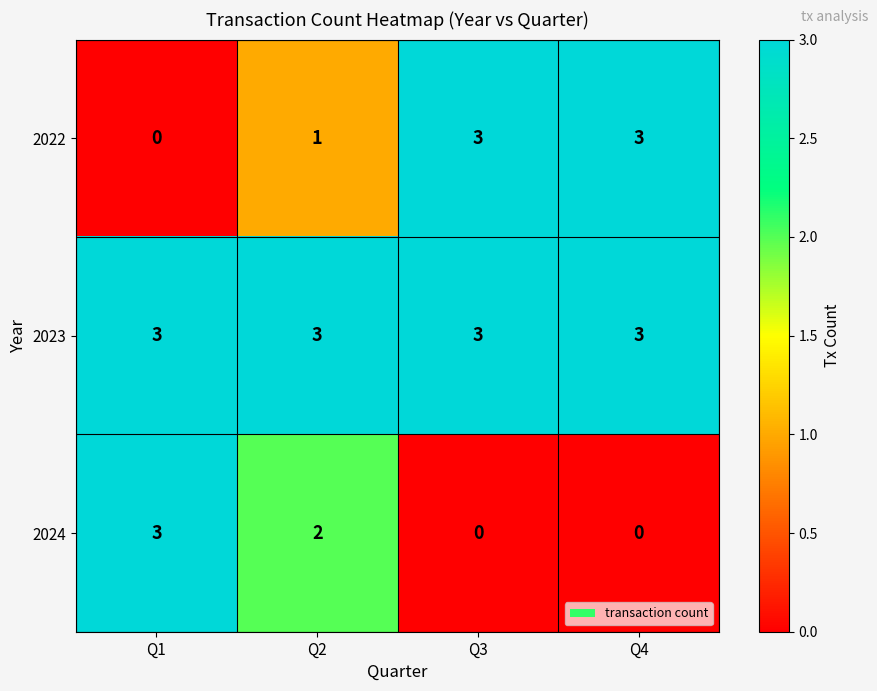

What is the spread (max minus min) of values at Q4?

3